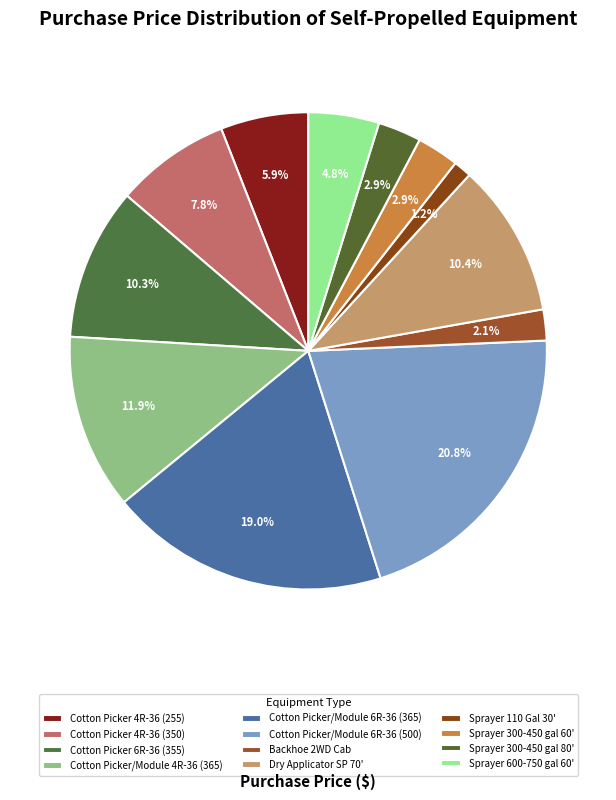

True or false: Cotton Picker 6R-36 (355) accounts for 10% of the total.

True